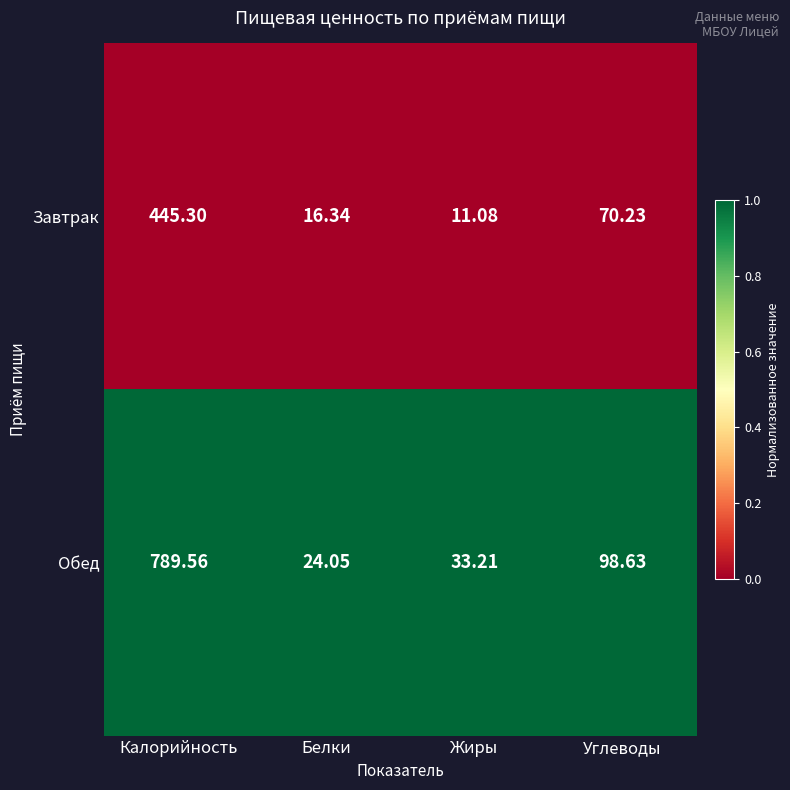

What is the spread (max minus min) of values at Калорийность?

344.3